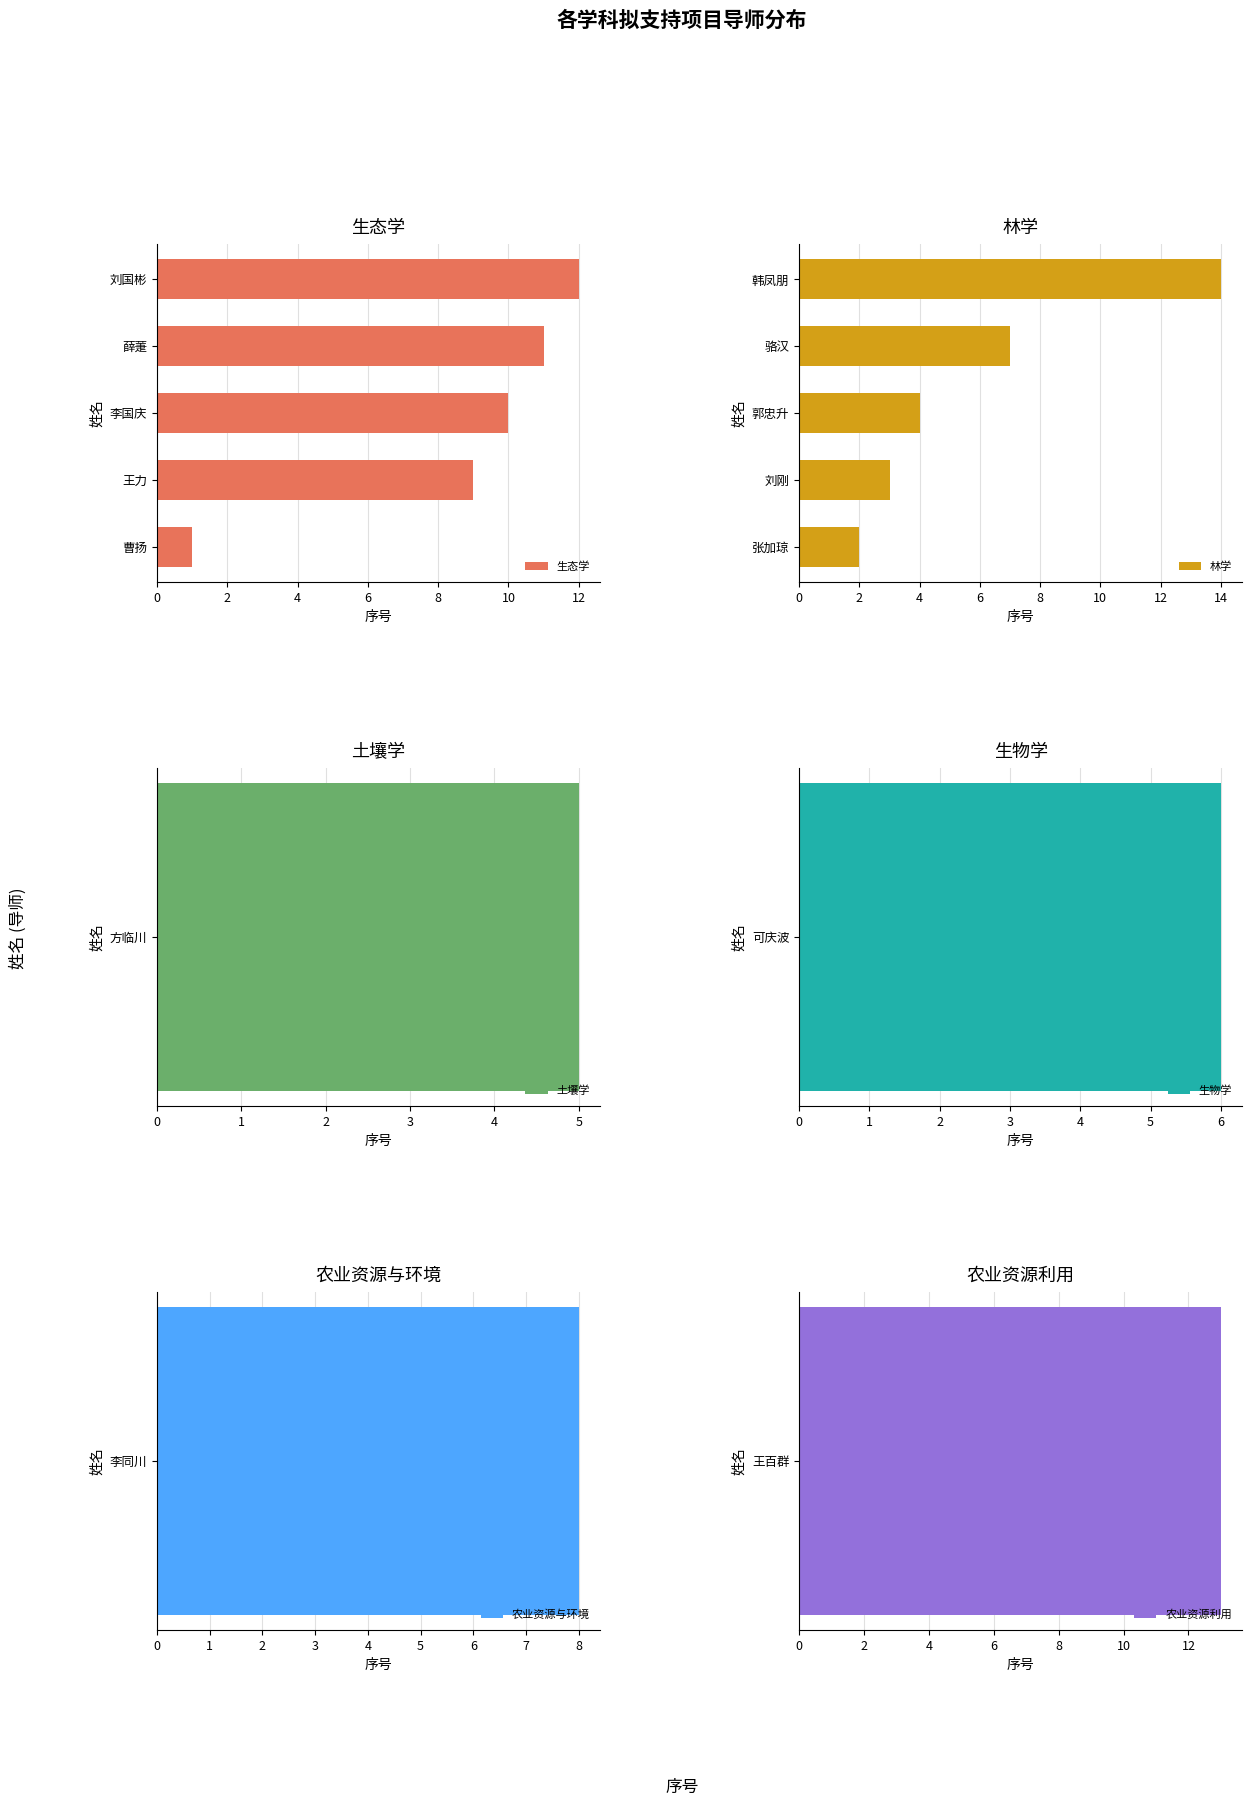

What is the difference between the 林学 values at 韩凤朋 and 郭忠升?

10